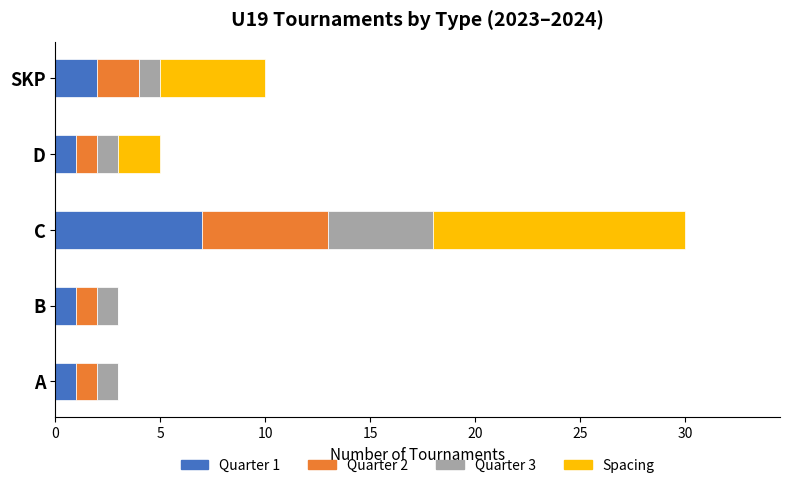

At which category is the sum across all series the highest?

C